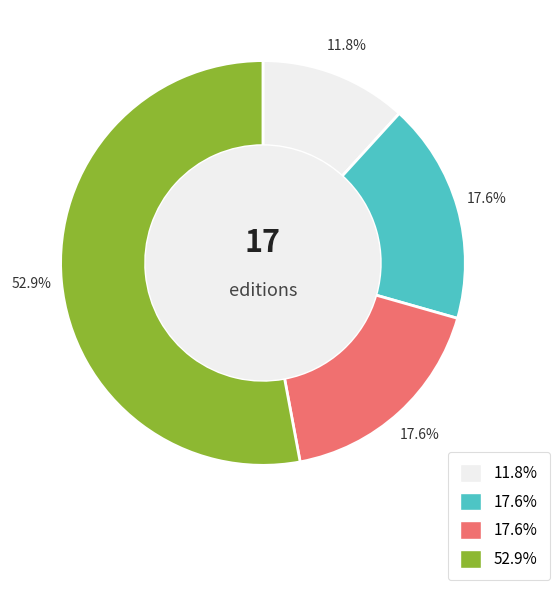

Is there a majority slice in this chart?

Yes